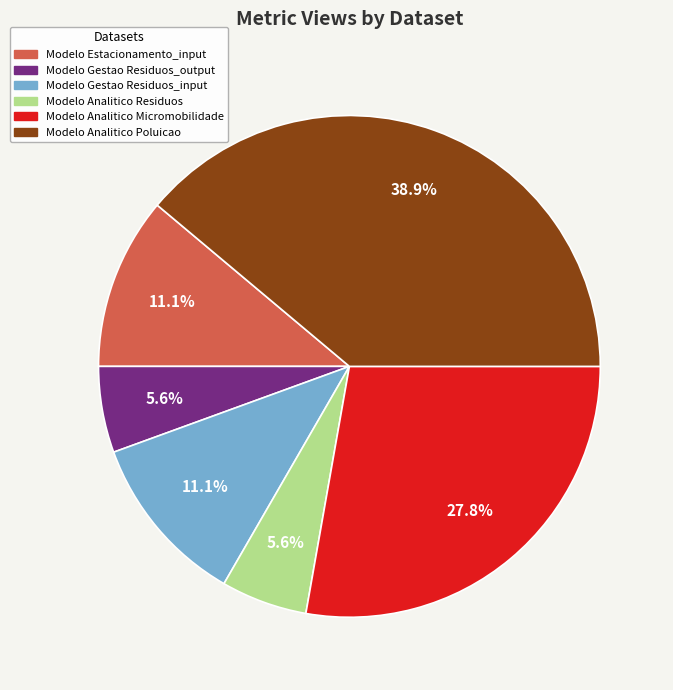

Combined, do Modelo Gestao Residuos_output and Modelo Analitico Residuos account for over 50%?

No